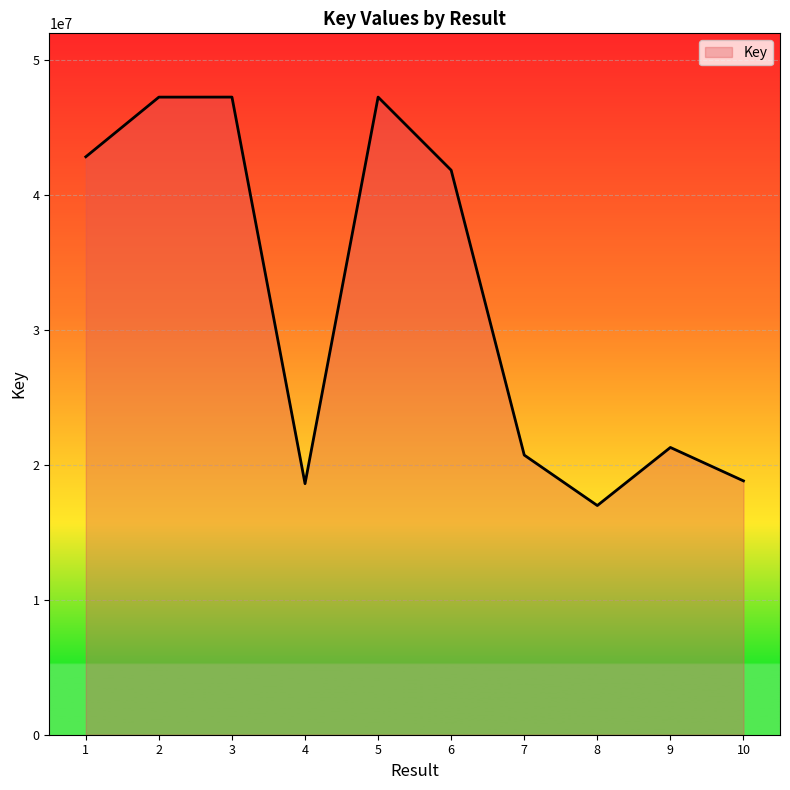

What is the average value?

32303501